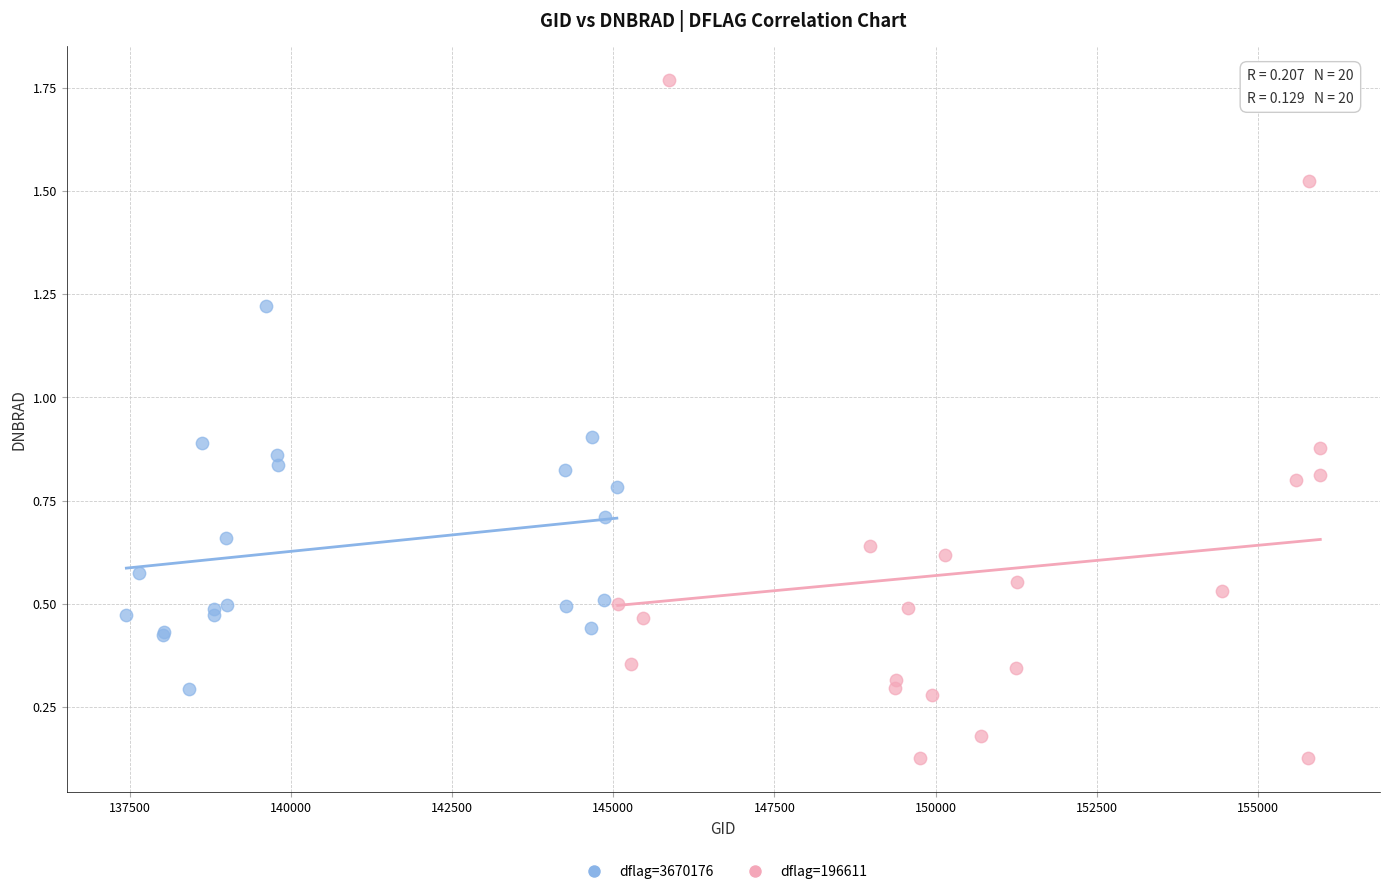

Which series has the largest Y range (max minus min)?

dflag=196611